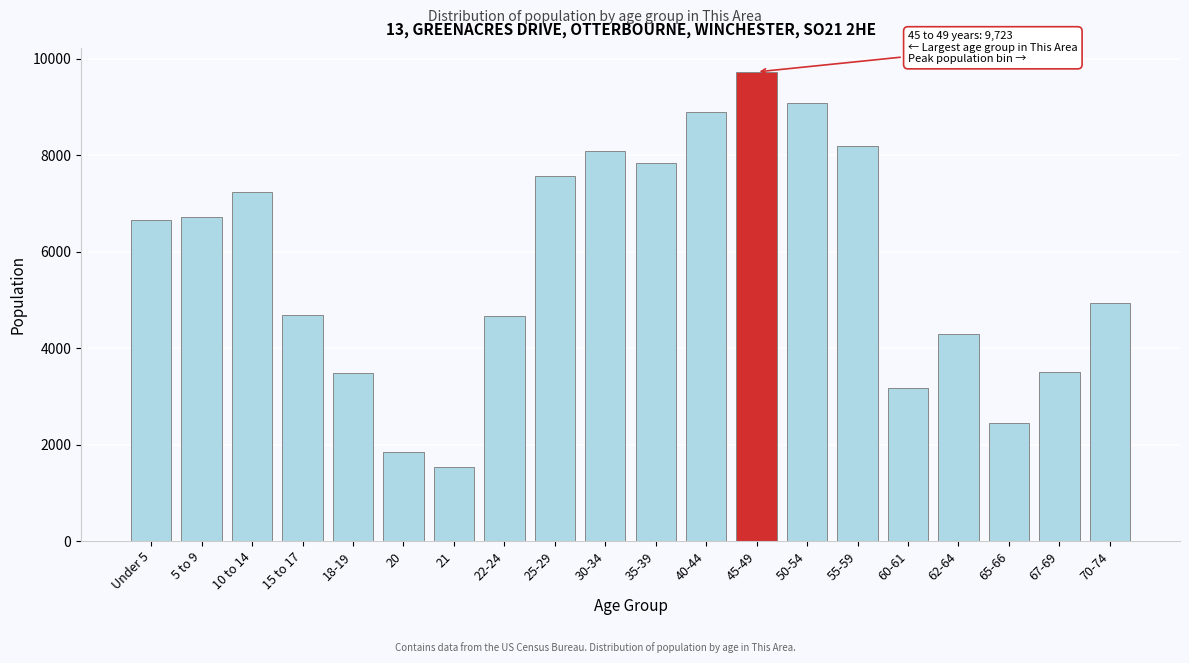

What is the label of the 4th bar from the left?

15 to 17